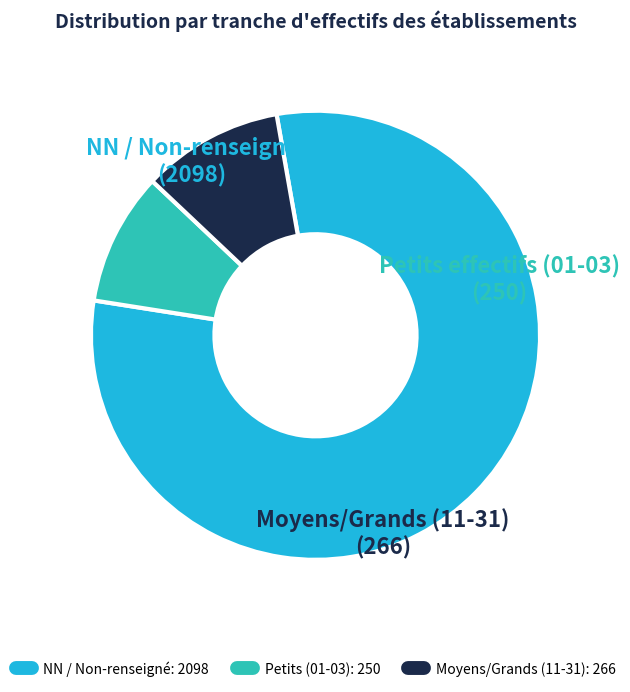

Is there a majority slice in this chart?

Yes